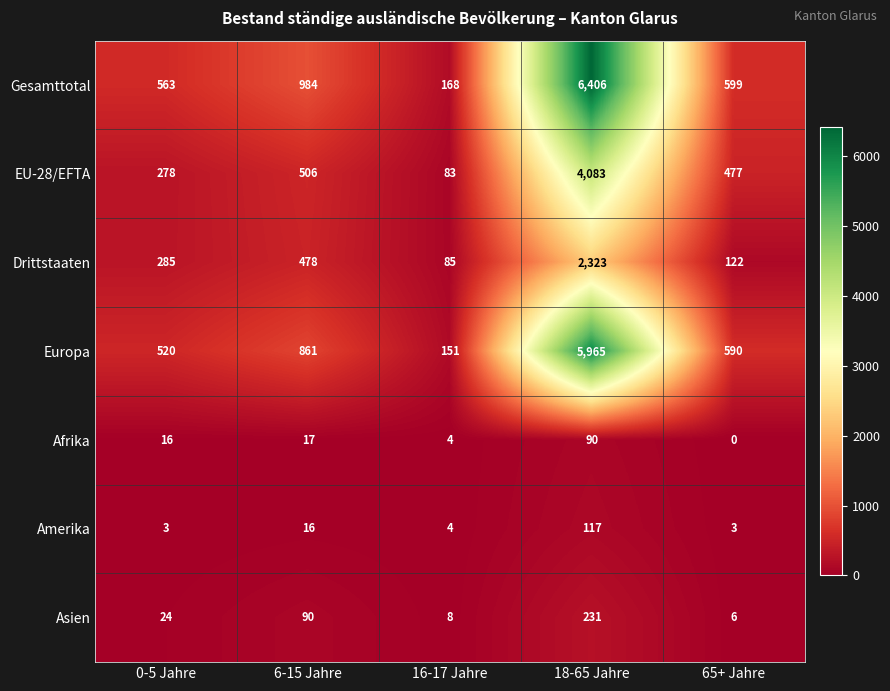

Which series has the largest total across all categories?

Gesamttotal